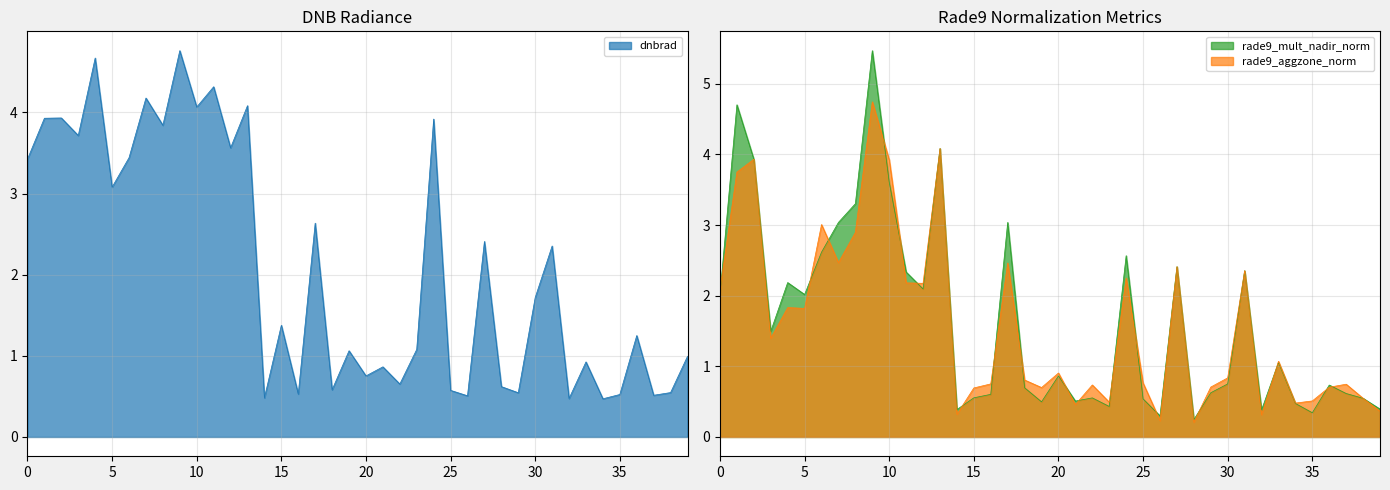

What is the maximum value for rade9_mult_nadir_norm?

5.5